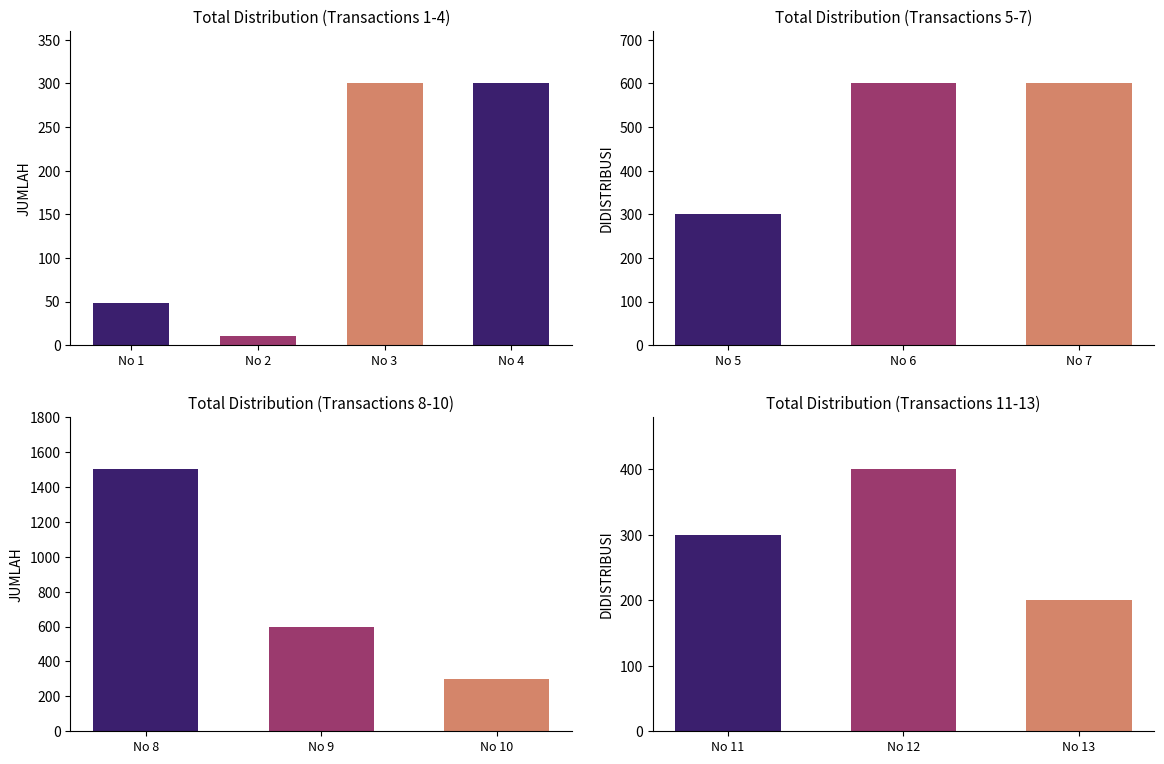

The JUMLAH series shows 141 at 5. True or false?

False